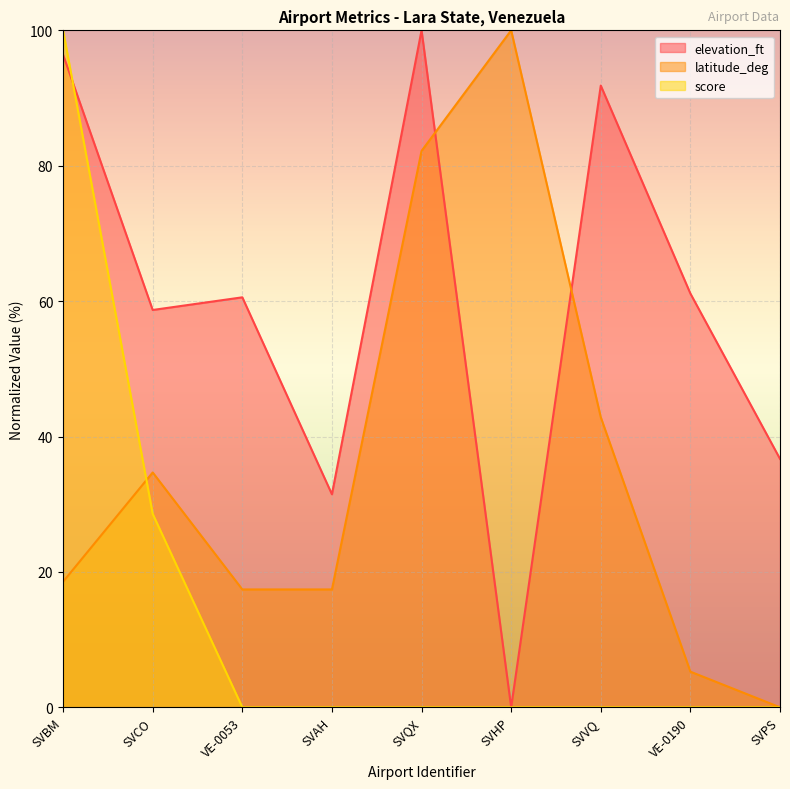

Rank the categories by elevation_ft value from highest to lowest.

SVQX, SVBM, SVVQ, VE-0190, VE-0053, SVCO, SVPS, SVAH, SVHP